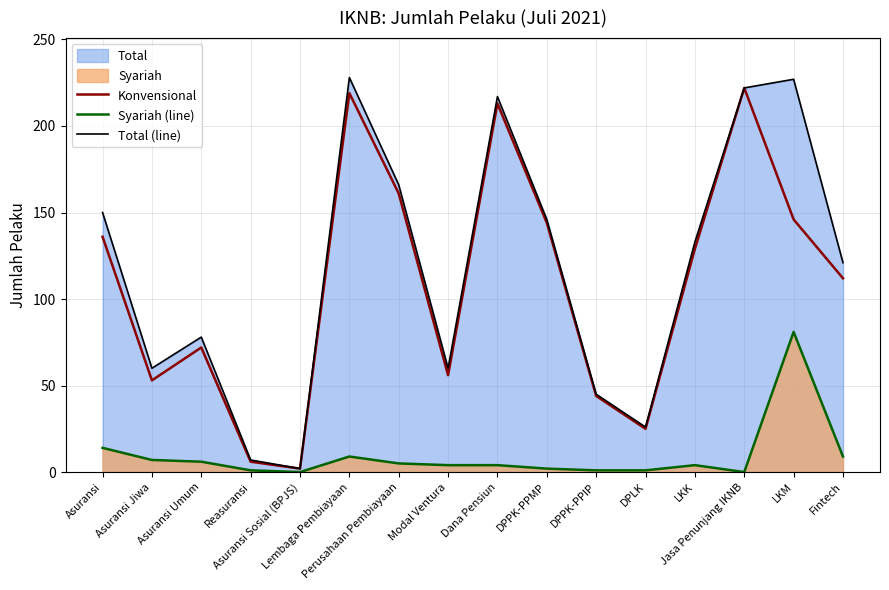

True or false: Total (line) has more than 0 points higher than both neighbors.

True